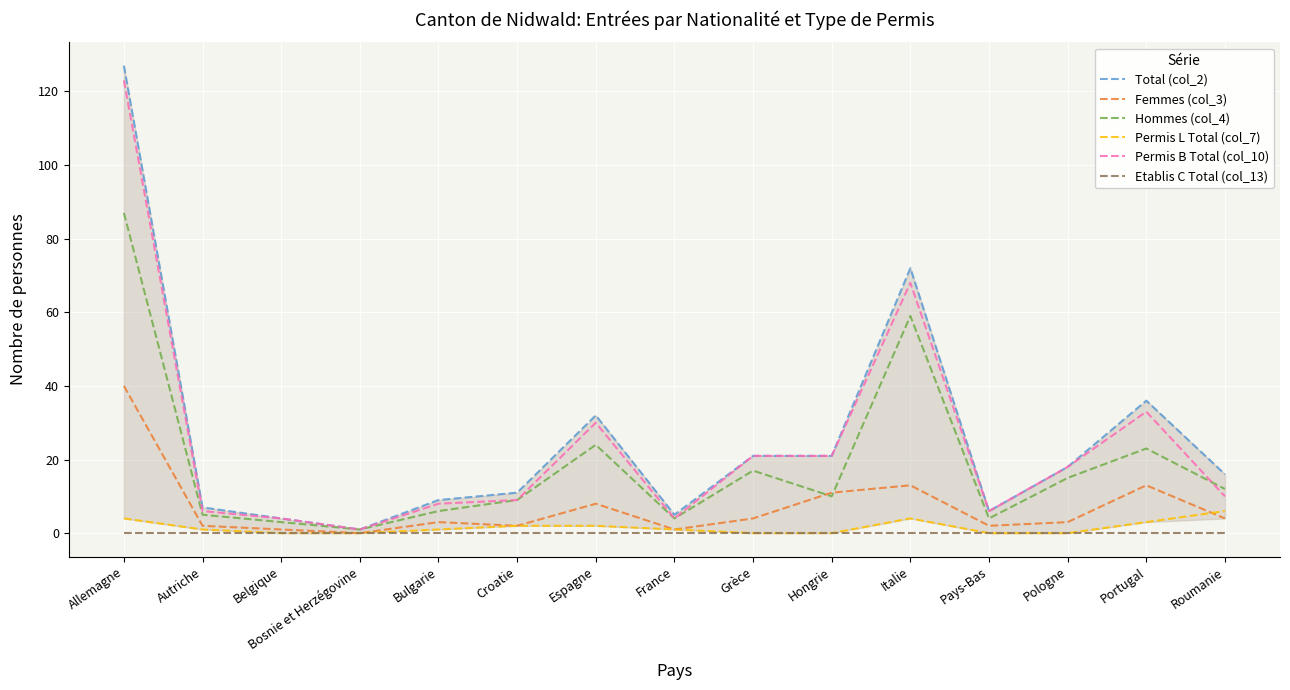

How many values in the Total (col_2) series exceed 16?

7